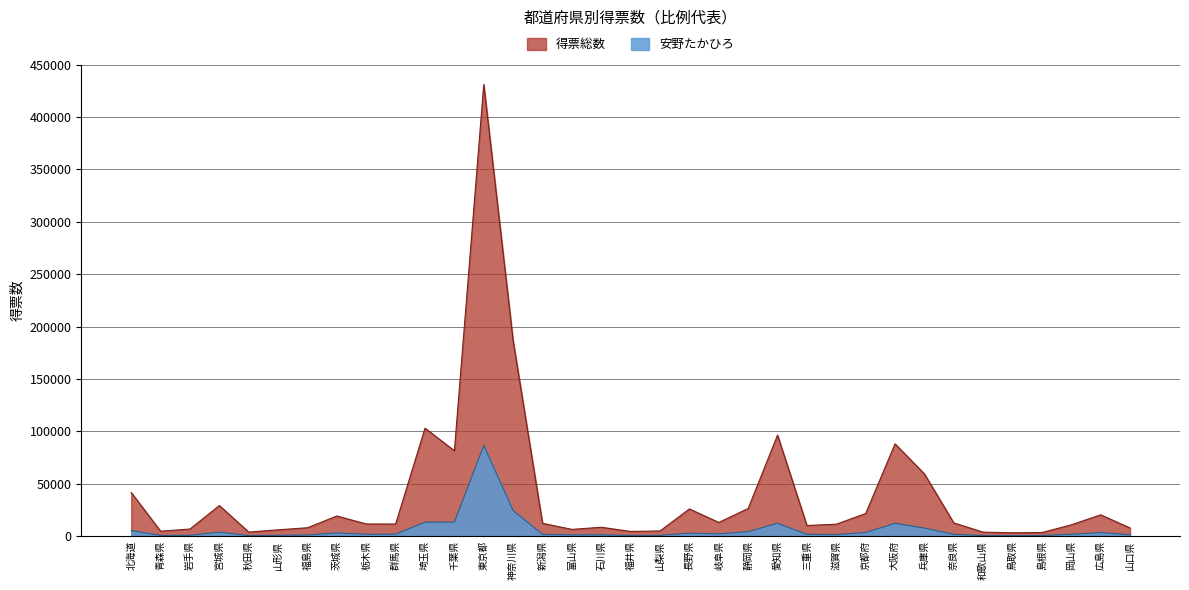

What is the average value of the 得票総数 series?

39875.5